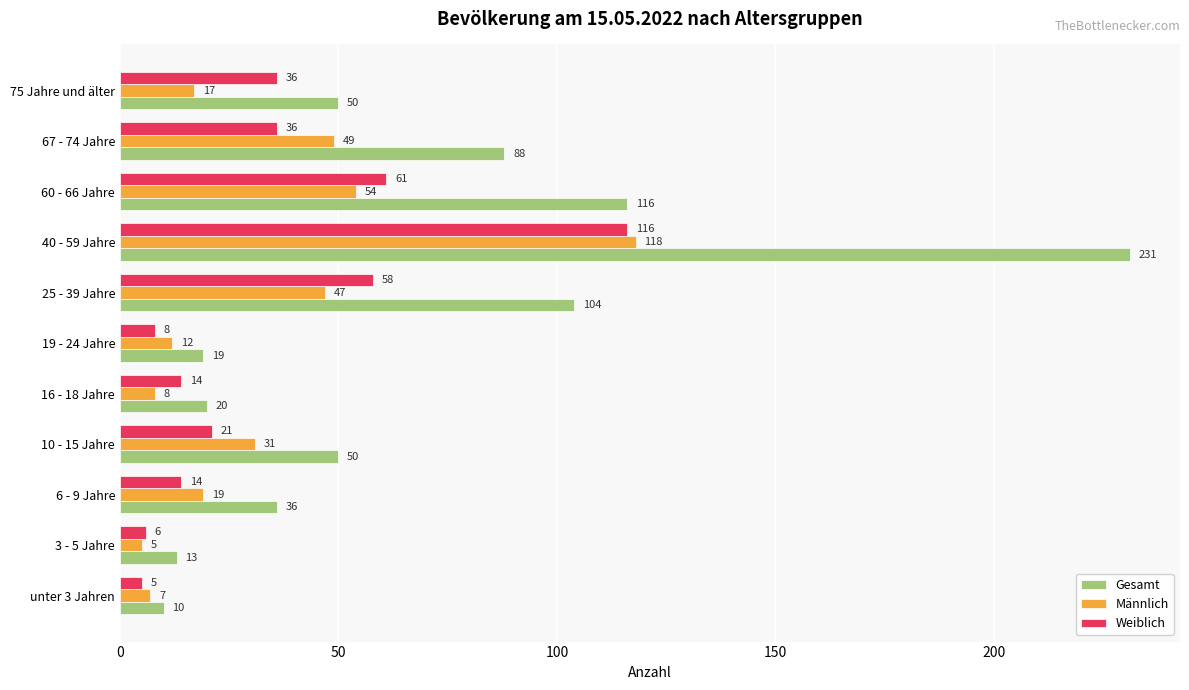

Which series has the largest total across all categories?

Gesamt